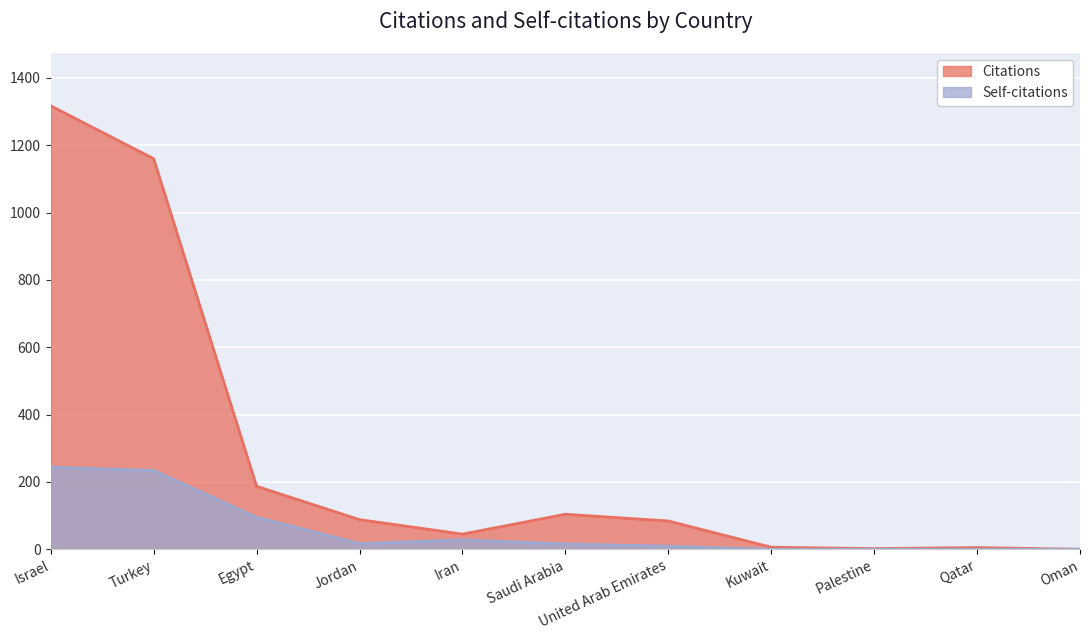

How many lines are shown in the chart?

2